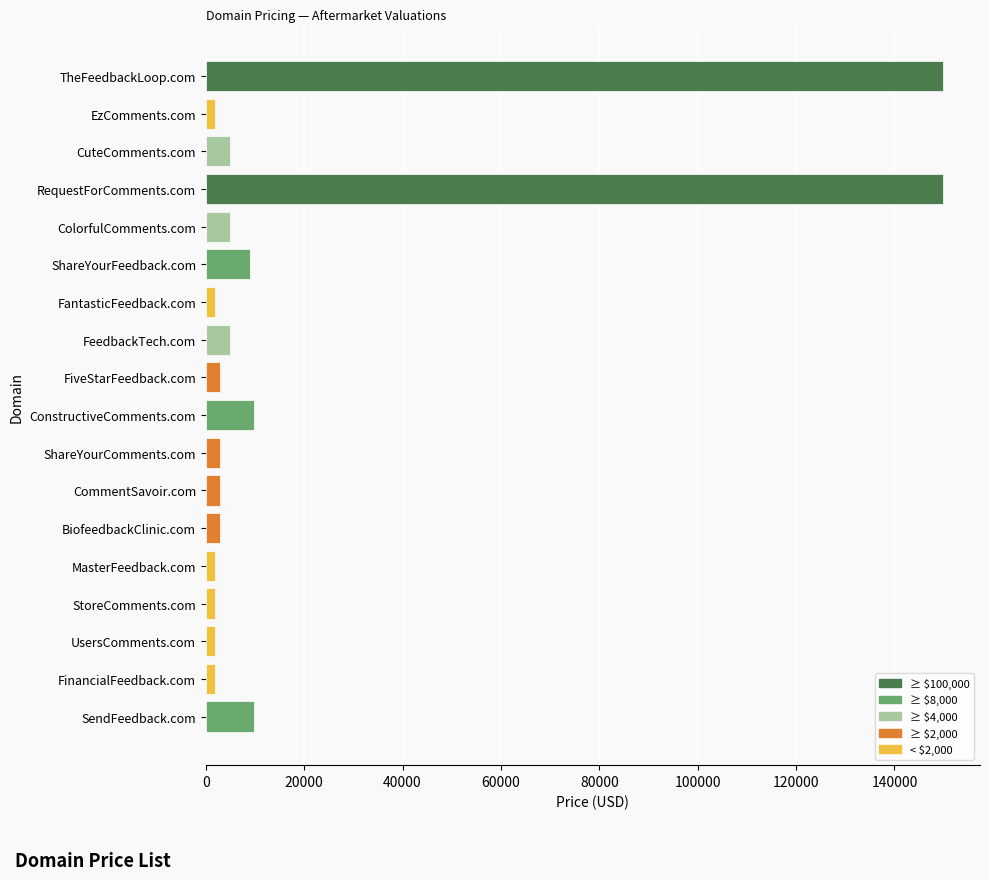

True or false: the data shows 4888 at CuteComments.com.

True